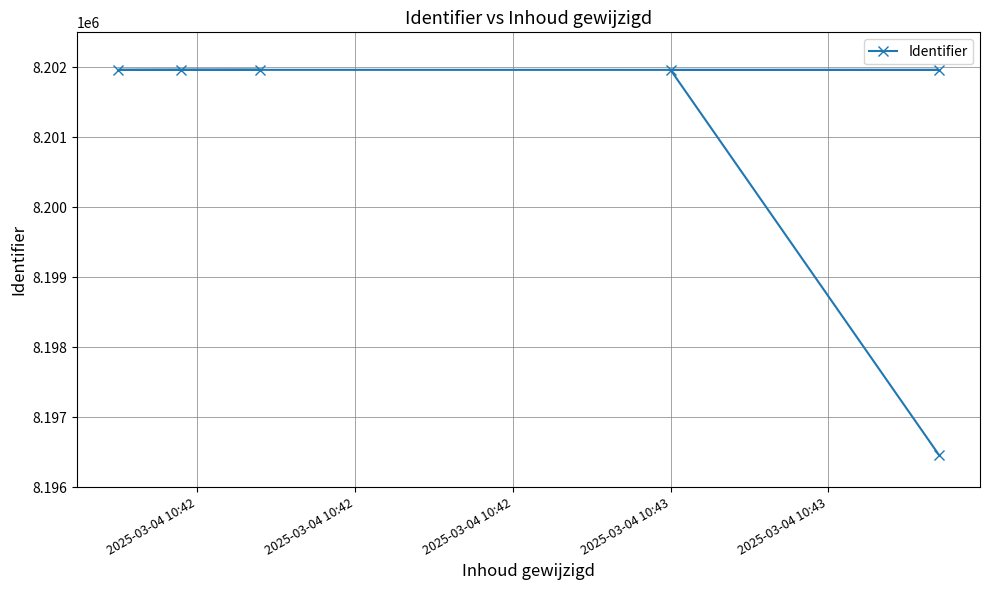

What is the difference between the maximum and second lowest values?

5